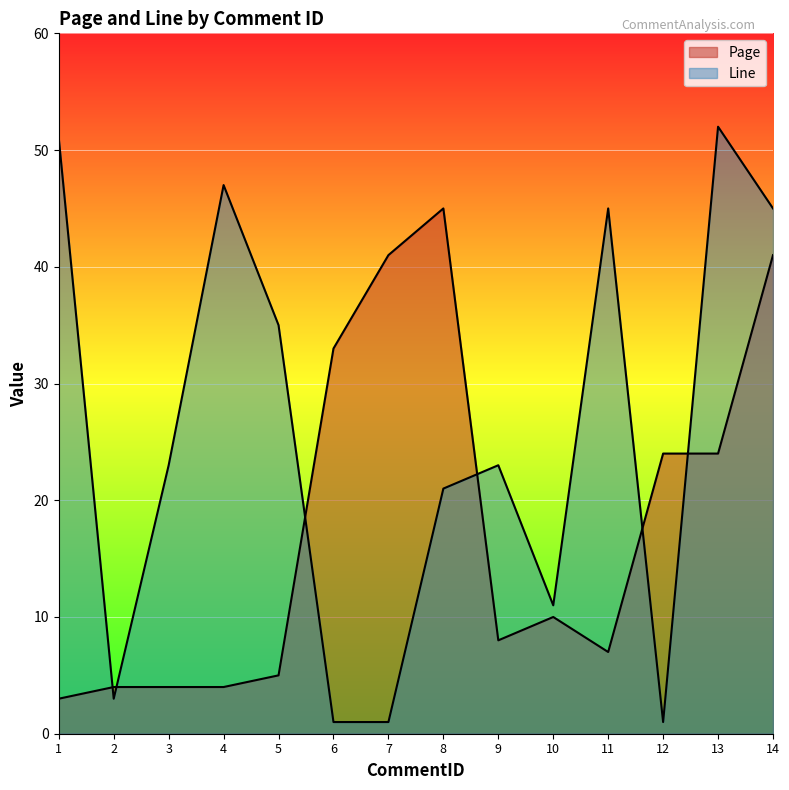

Which series has the largest range (max minus min)?

Line